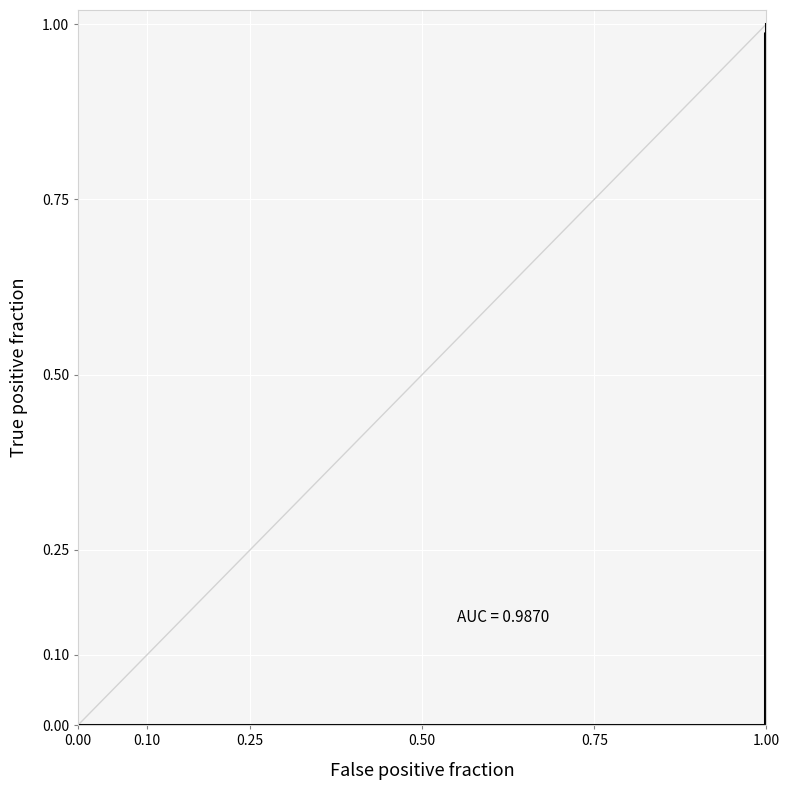

How many data points are above 0?

6